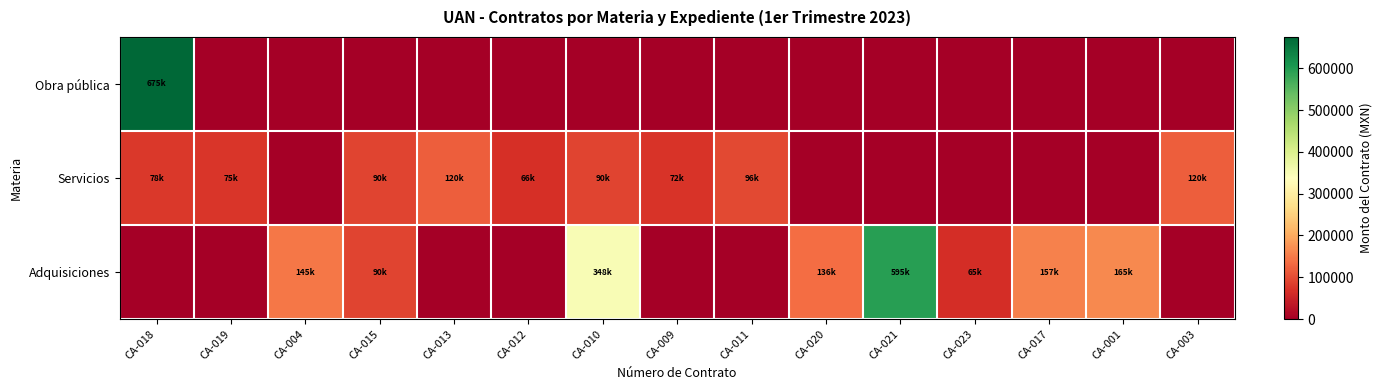

List the series in order of their peak value, lowest first.

Servicios, Adquisiciones, Obra pública